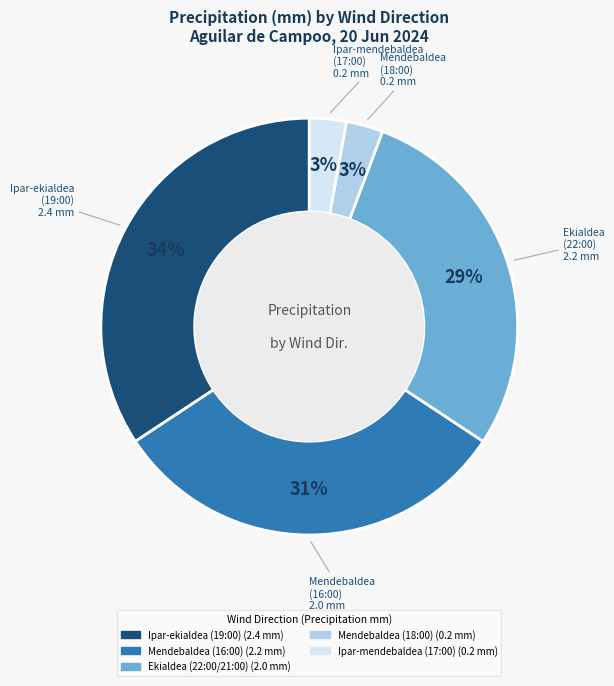

To the nearest percent, what is the difference between the largest and smallest slice percentages?

31%